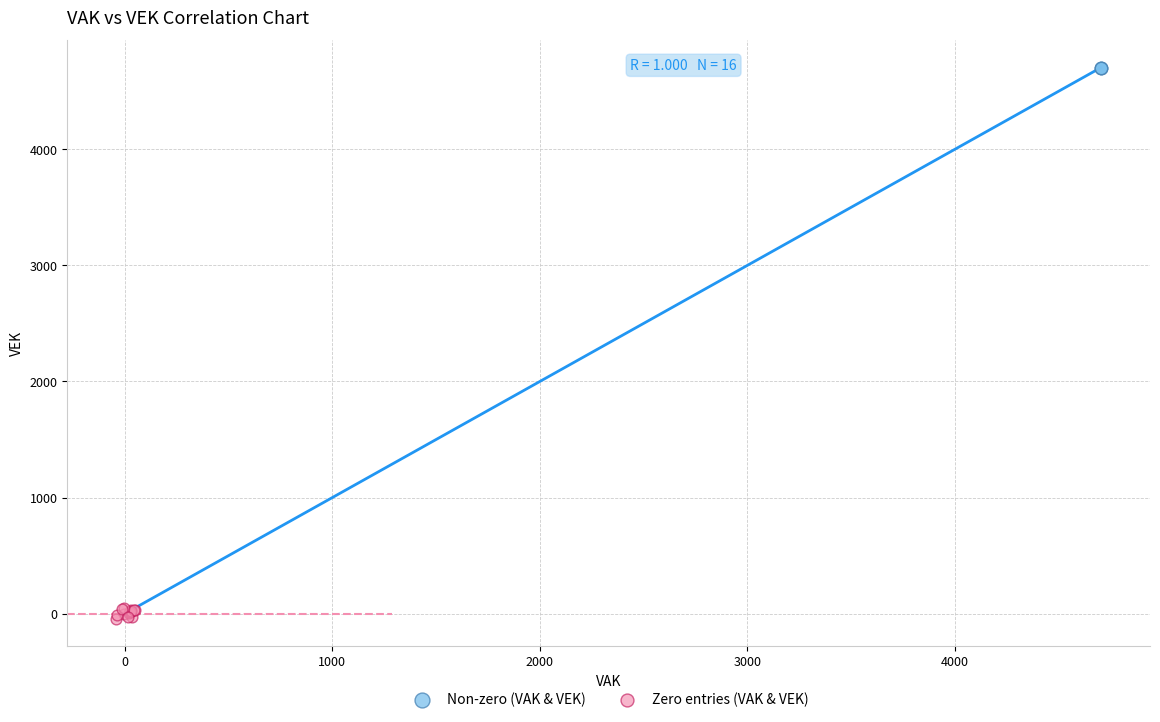

Which series reaches the maximum Y coordinate?

Non-zero (VAK & VEK)